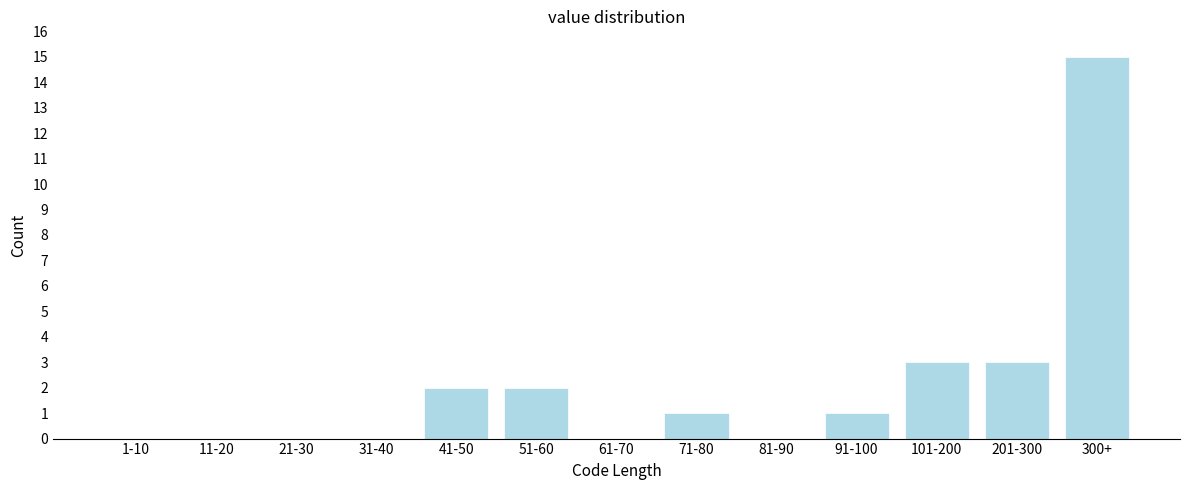

Reading left to right, transcribe all the data shown in this chart.

1-10=0	11-20=0	21-30=0	31-40=0	41-50=2	51-60=2	61-70=0	71-80=1	81-90=0	91-100=1	101-200=3	201-300=3	300+=15